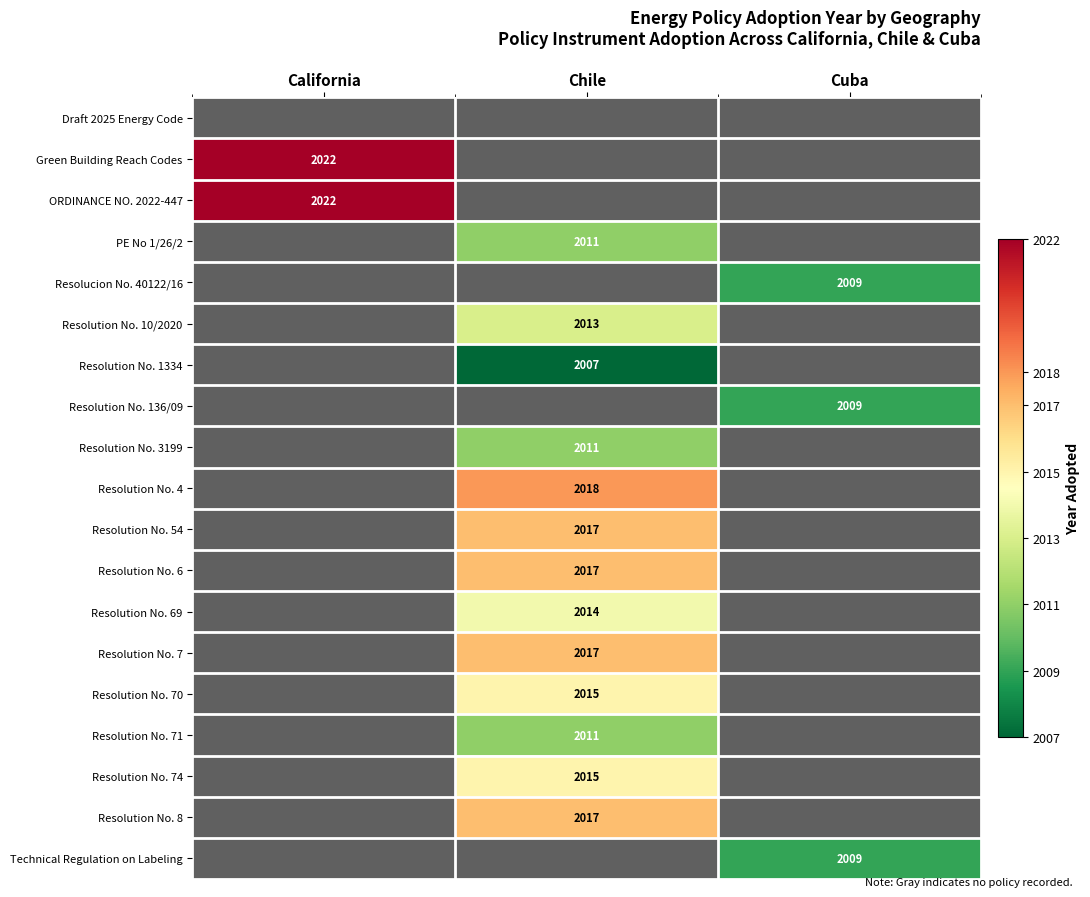

The Resolution No. 1334 series shows 2007 at Chile. True or false?

True